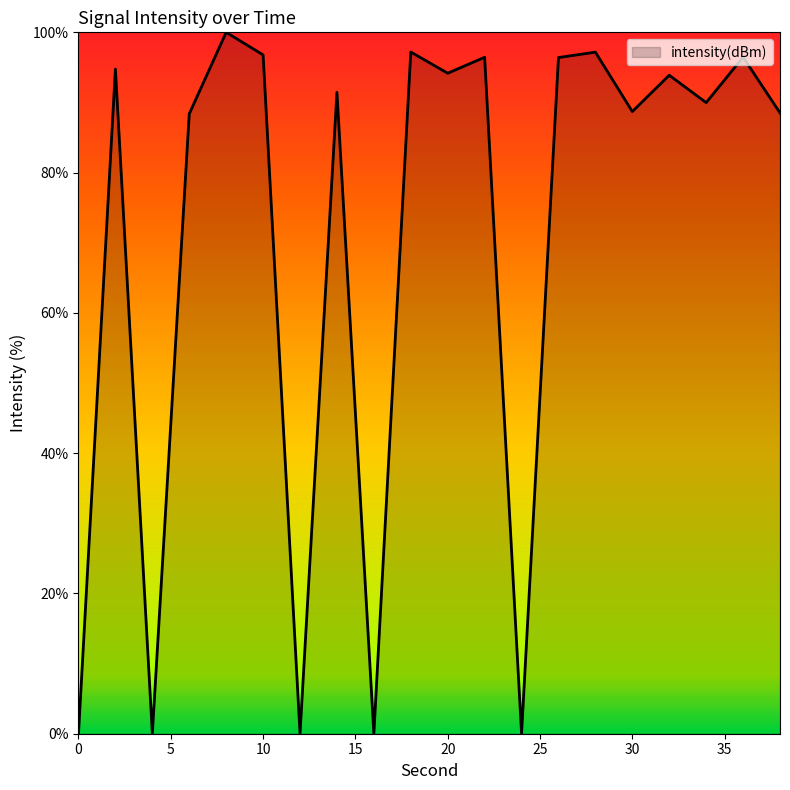

What is the average value?

70.5